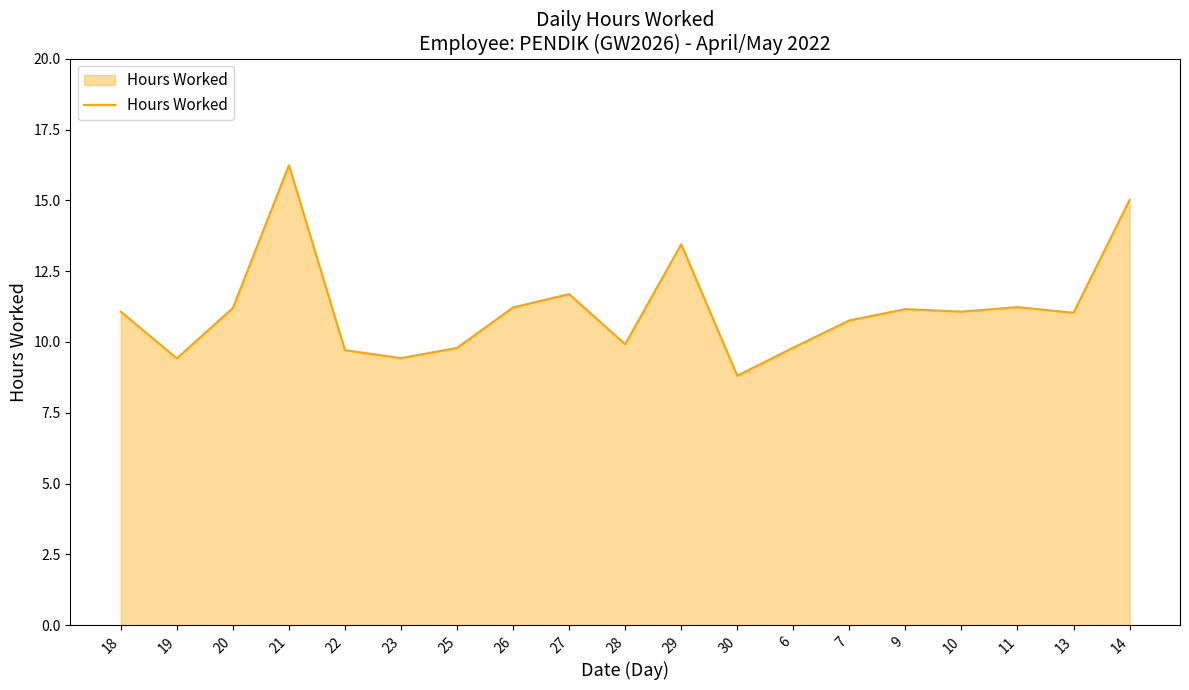

What position from the left is 30?

12